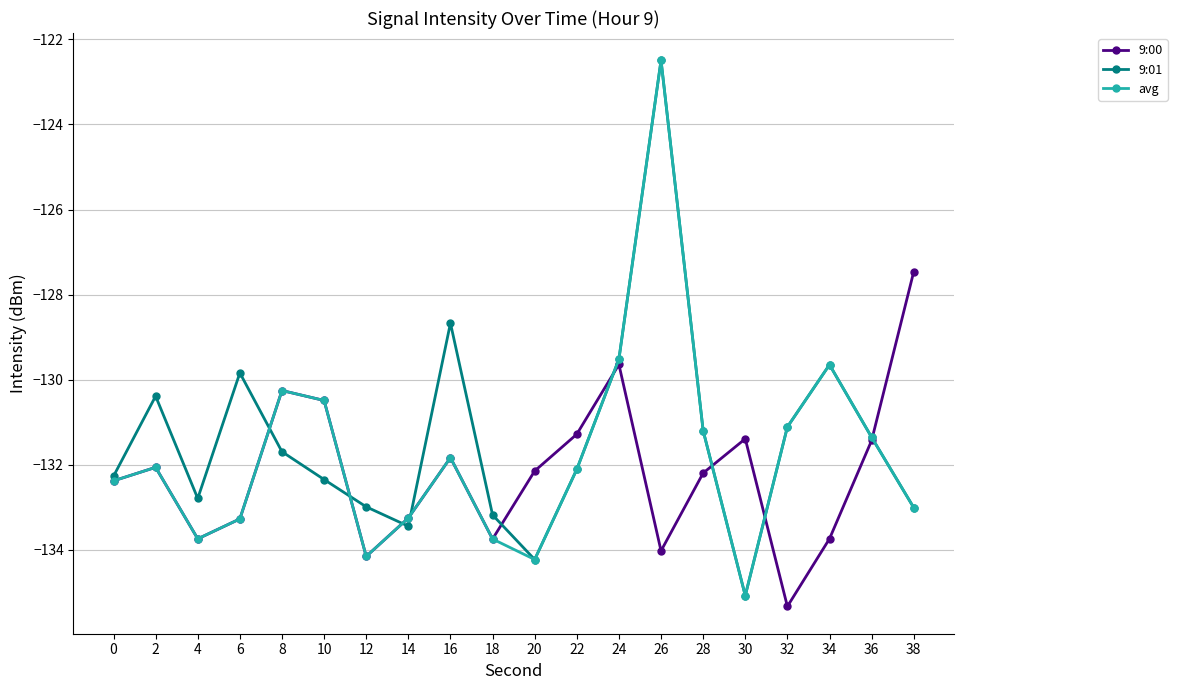

What is the value of the 9:01 point at the 13th from the left?

-129.5